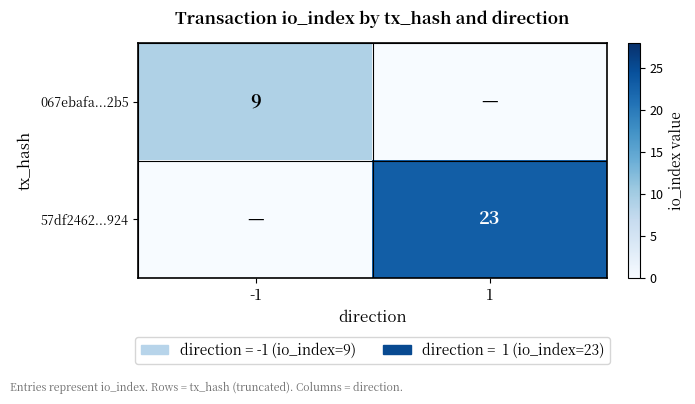

Is it true that 067ebafa...2b5 equals 9 at -1?

True